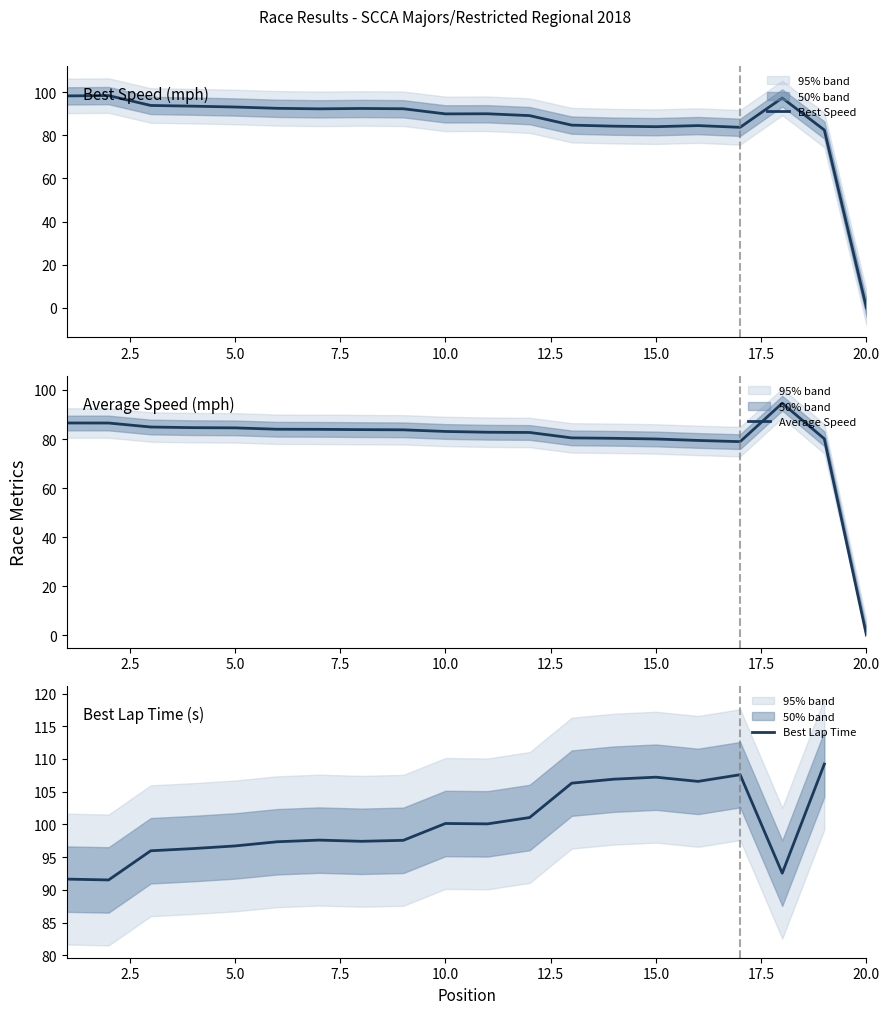

Rank the series by their maximum value, from highest to lowest.

Best Lap Time, Best Speed, Average Speed